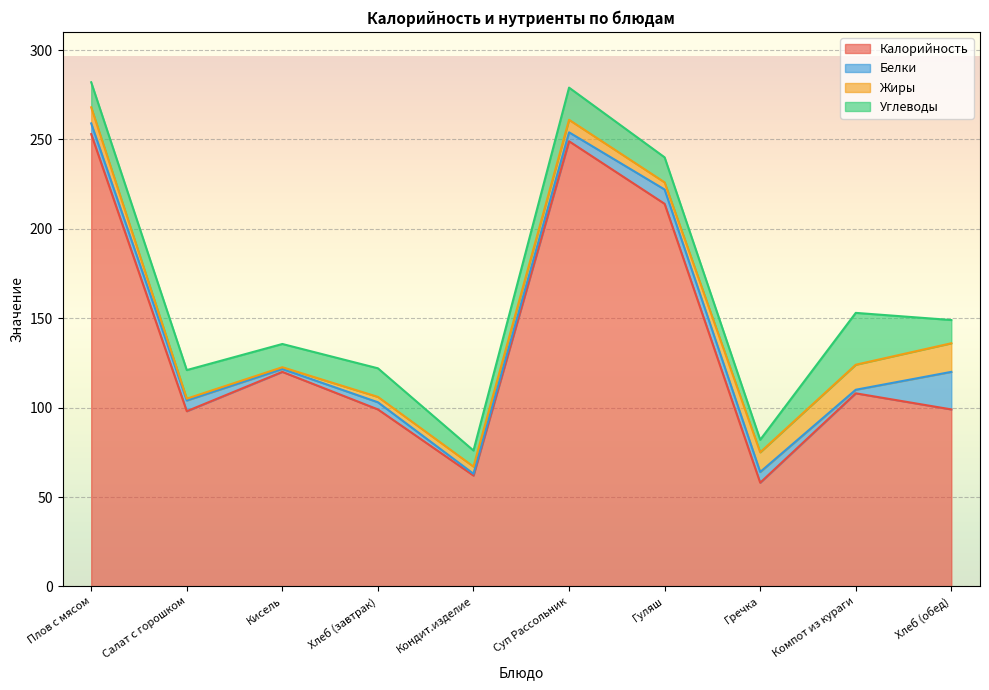

At how many categories does at least one series exceed 3?

10